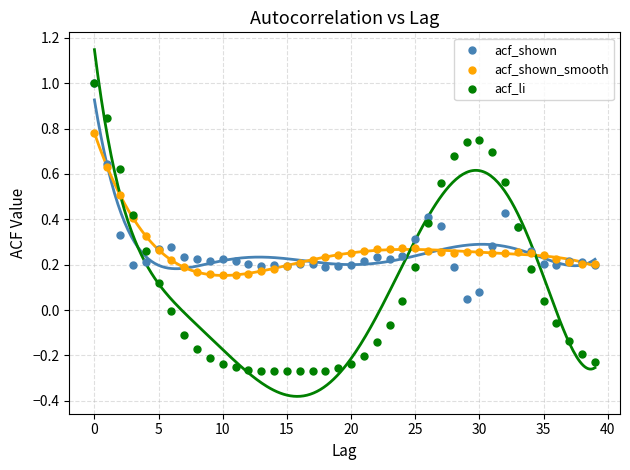

What are all the series names shown in the legend?

acf_shown, acf_shown_smooth, acf_li